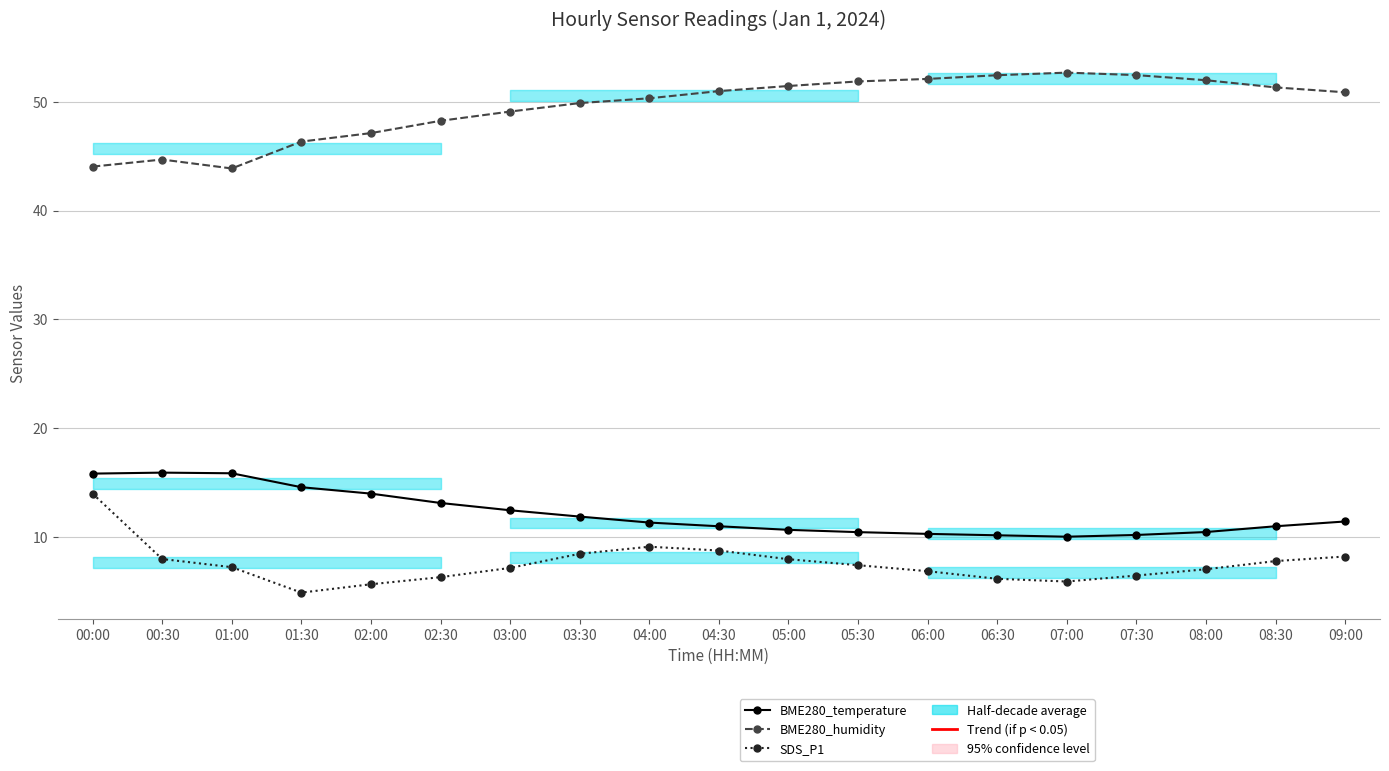

What is the difference between the maximum and minimum values in the BME280_humidity series?

8.8